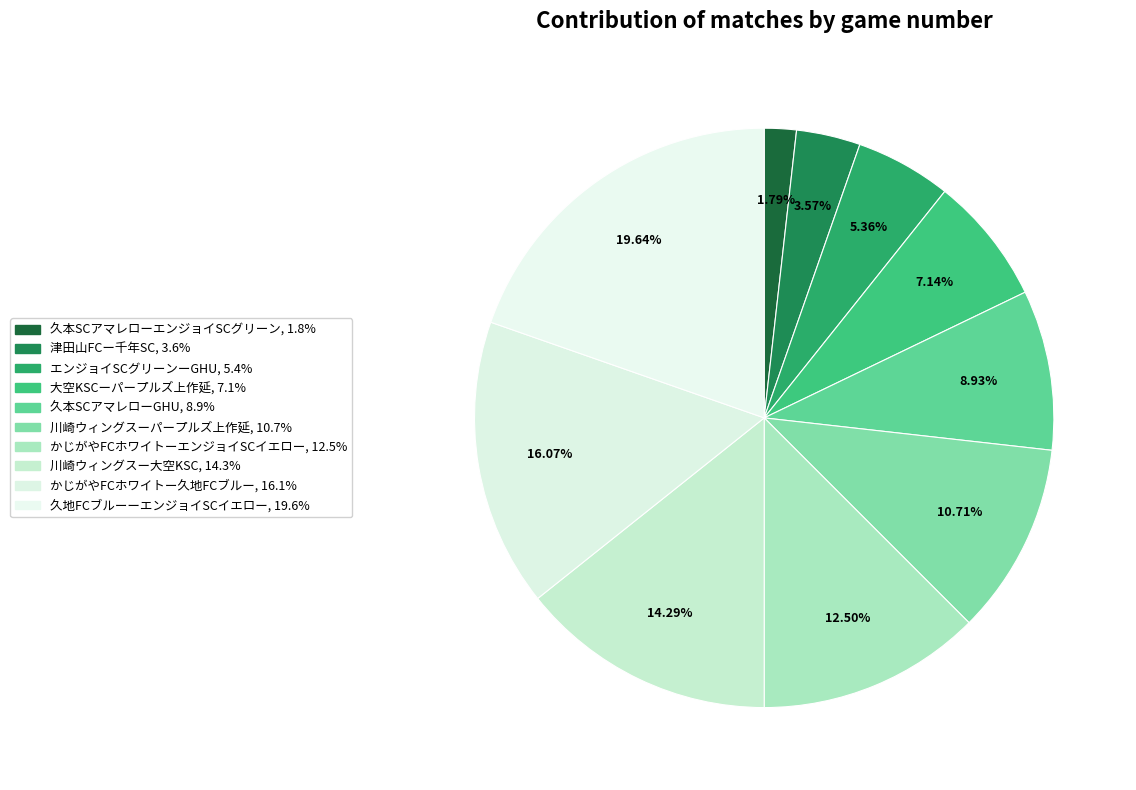

Rank the categories by value from highest to lowest.

久地FCブルーーエンジョイSCイエロー, かじがやFCホワイトー久地FCブルー, 川崎ウィングスー大空KSC, かじがやFCホワイトーエンジョイSCイエロー, 川崎ウィングスーパープルズ上作延, 久本SCアマレローGHU, 大空KSCーパープルズ上作延, エンジョイSCグリーンーGHU, 津田山FCー千年SC, 久本SCアマレローエンジョイSCグリーン